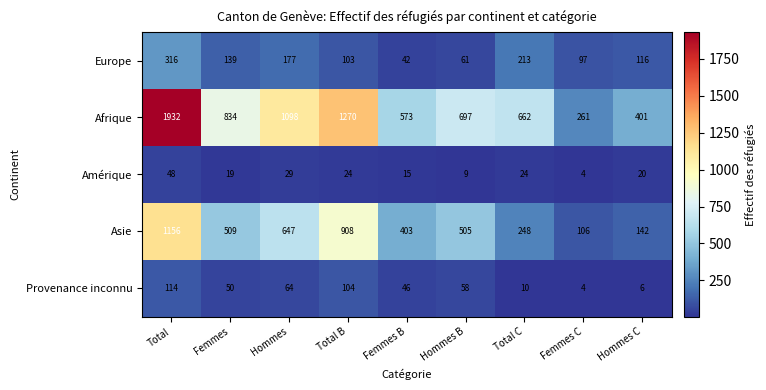

What is the greatest value displayed?

1932